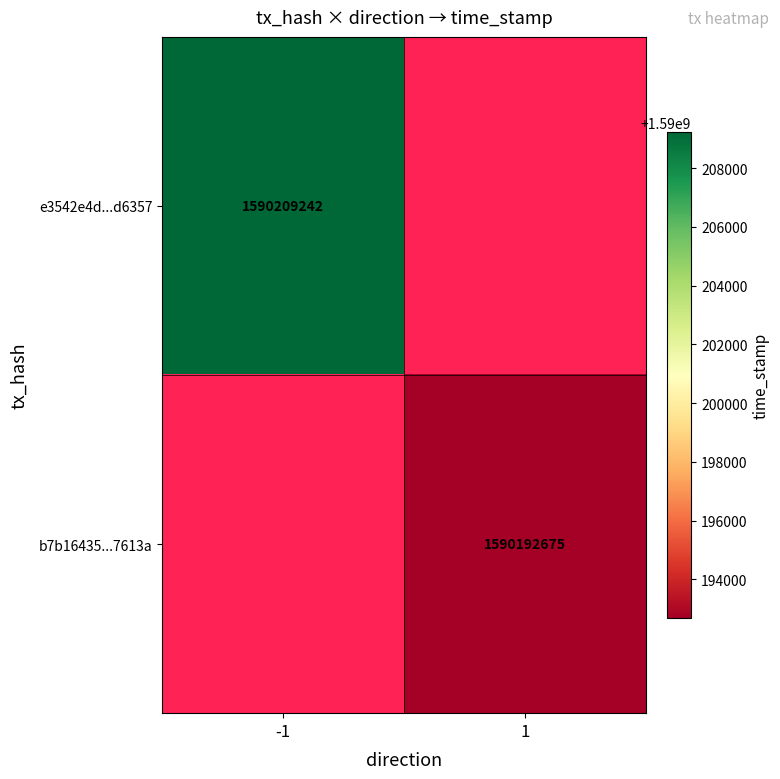

What is the greatest value displayed?

1590209242.0